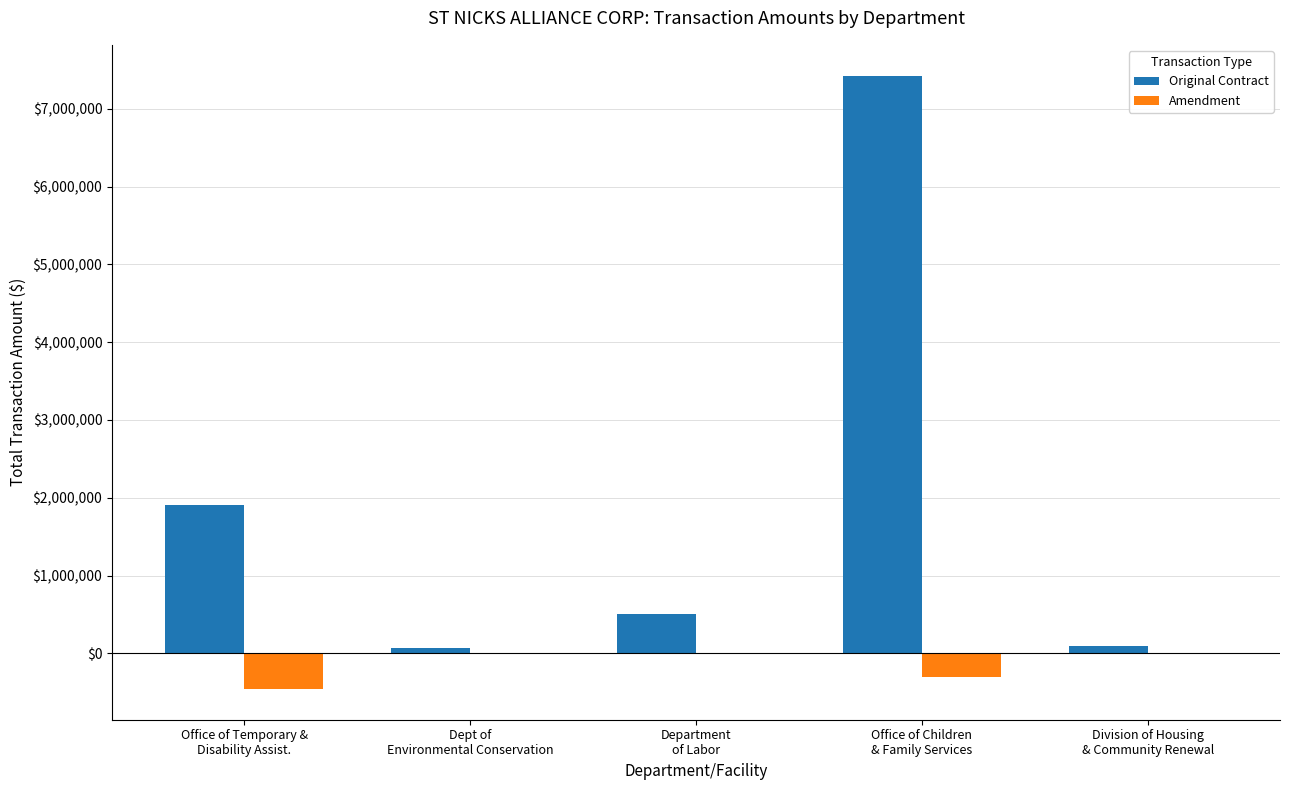

Reading left to right, extract all data points from this chart.

Original Contract: 1900625.0	64500.0	500000.0	7427702.0	100000.0
Amendment: -459285.0	0.0	0.0	-299752.8	0.0